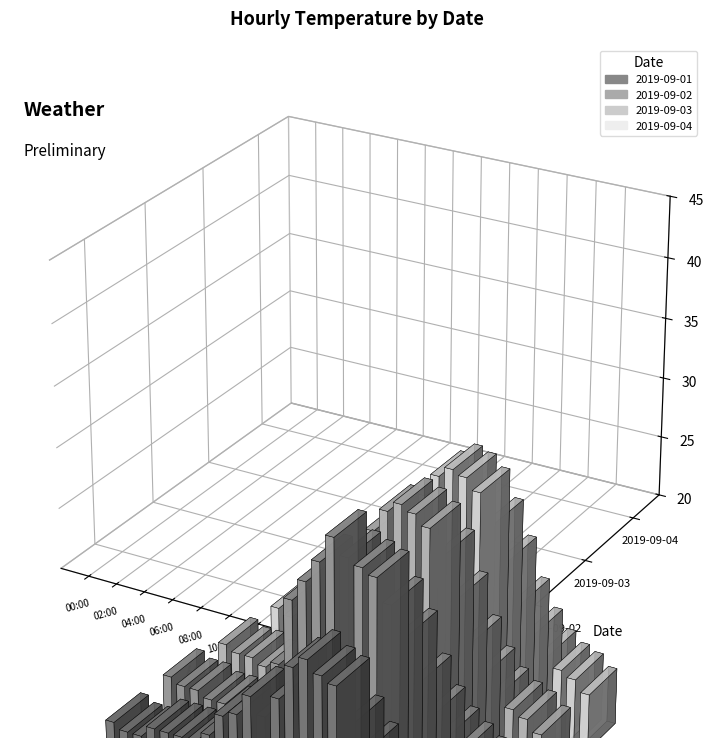

What is the difference between the maximum and second lowest values in the 2019-09-02 series?

17.6